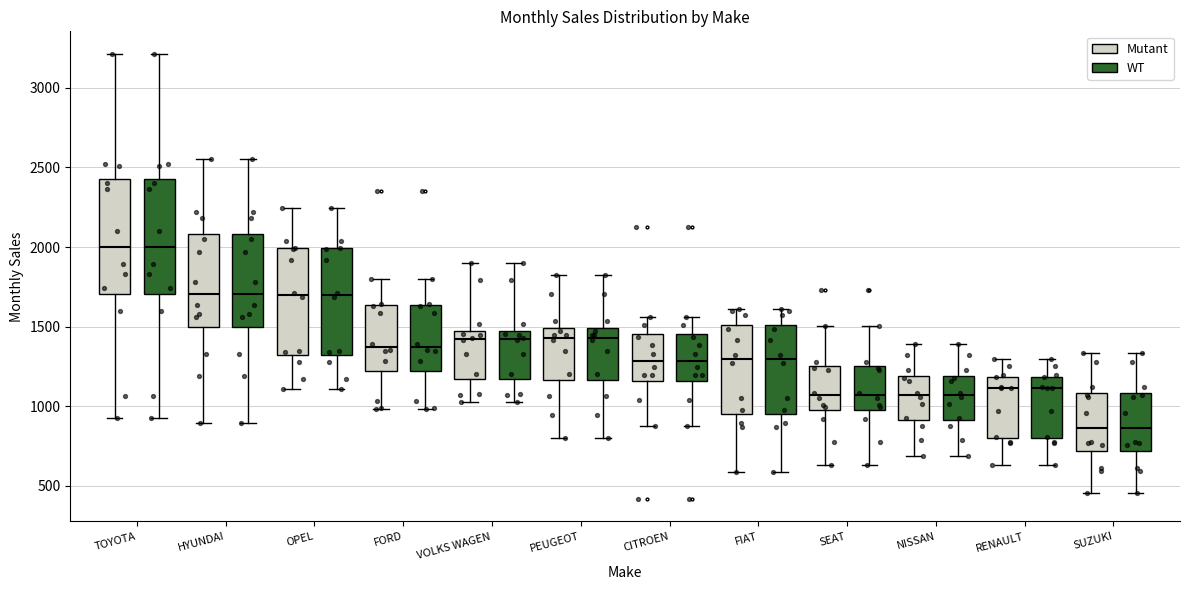

Where does the lower whisker of the box for FORD (WT) end on the y-axis? The values are not printed on the chart, so give them approximately, as read against the axis.

1000